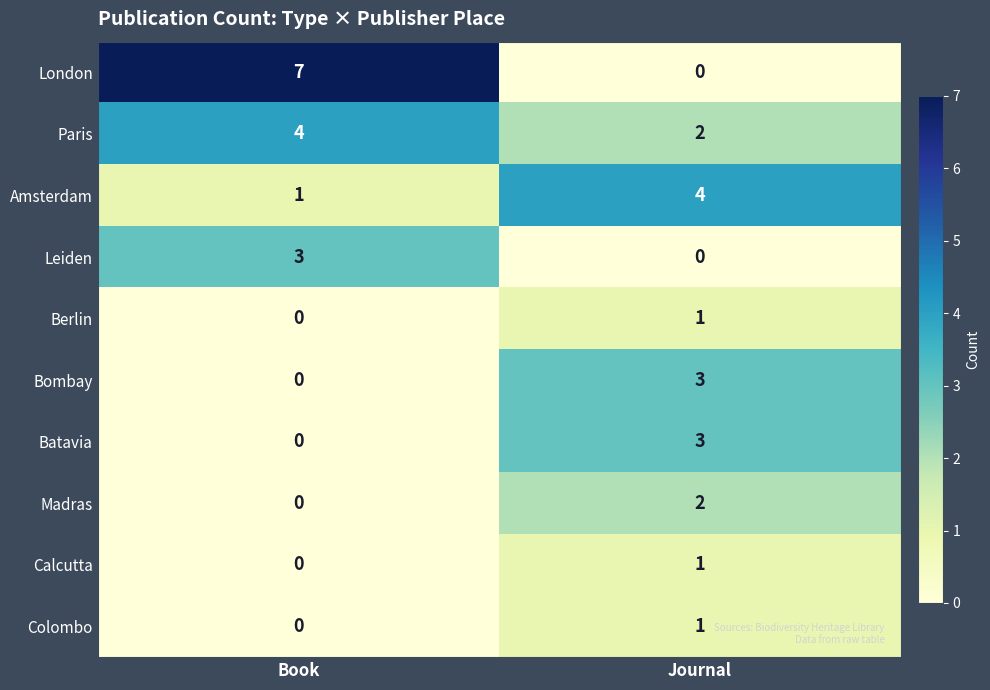

Reading right to left, list all the values displayed in this chart.

London: Journal=0	Book=7
Paris: Journal=2	Book=4
Amsterdam: Journal=4	Book=1
Leiden: Journal=0	Book=3
Berlin: Journal=1	Book=0
Bombay: Journal=3	Book=0
Batavia: Journal=3	Book=0
Madras: Journal=2	Book=0
Calcutta: Journal=1	Book=0
Colombo: Journal=1	Book=0